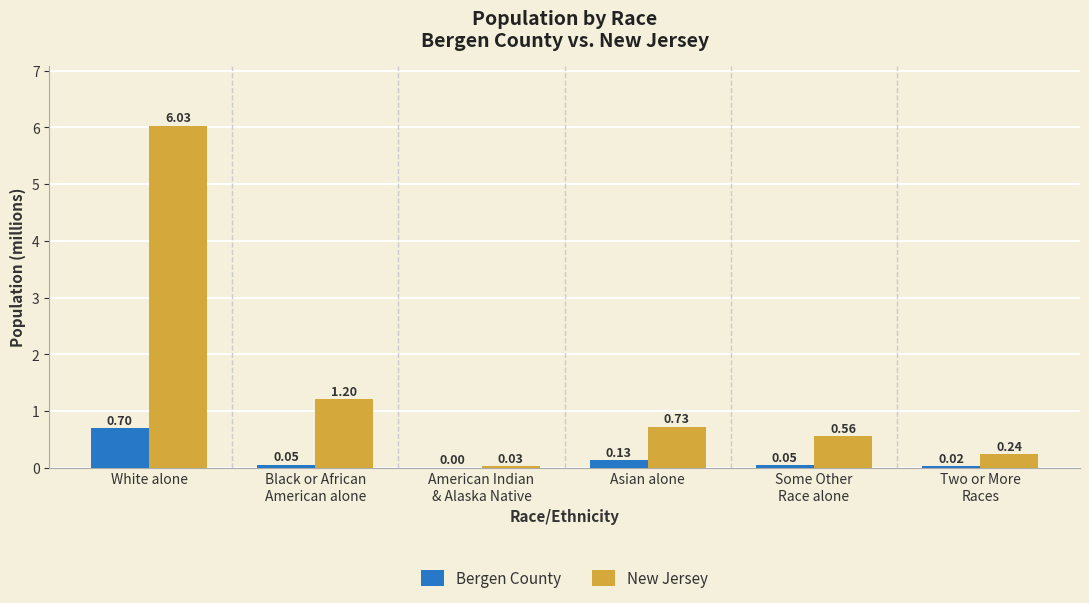

Which series has the widest spread of values?

New Jersey